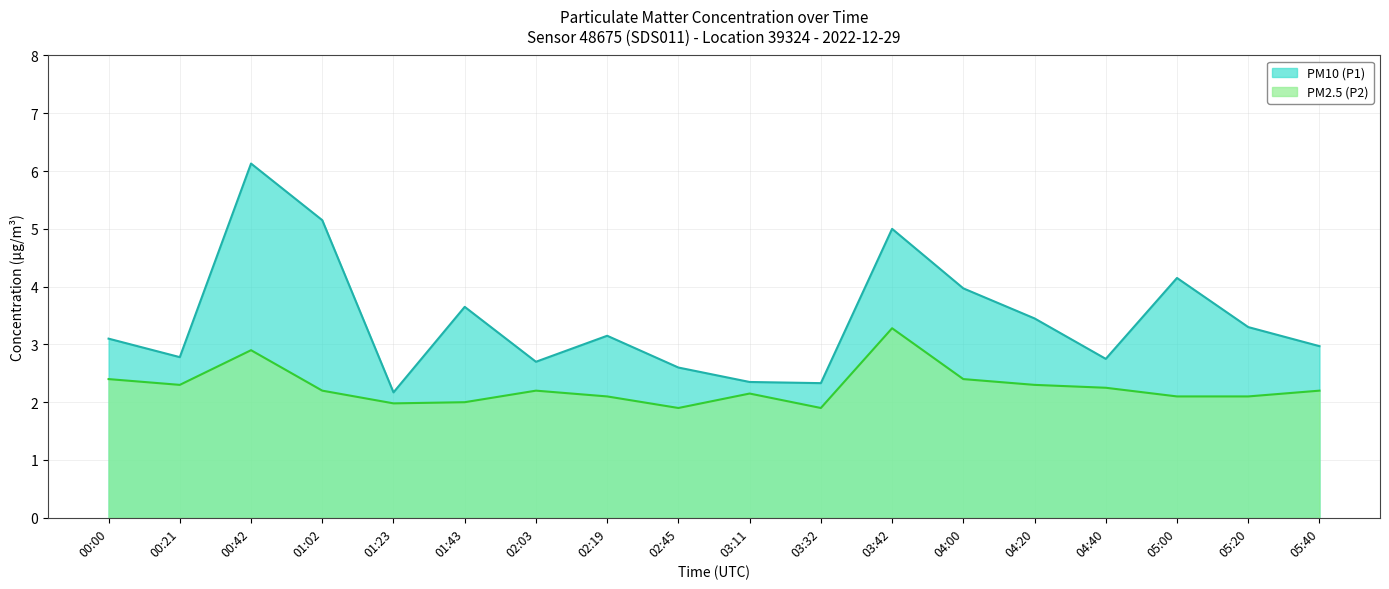

What is the difference between the maximum and second lowest values in the PM2.5 (P2) series?

1.4